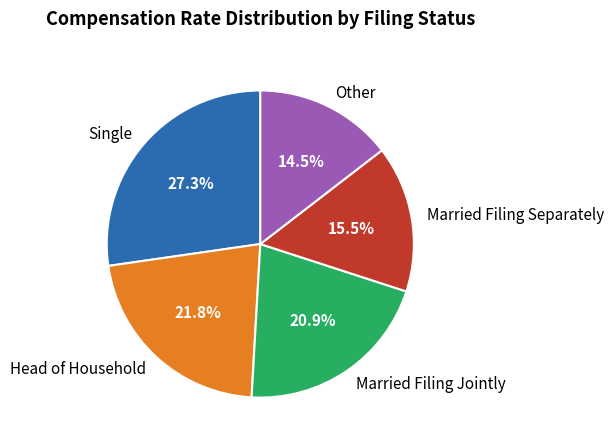

What percentage is NOT represented by Single?

72.7%